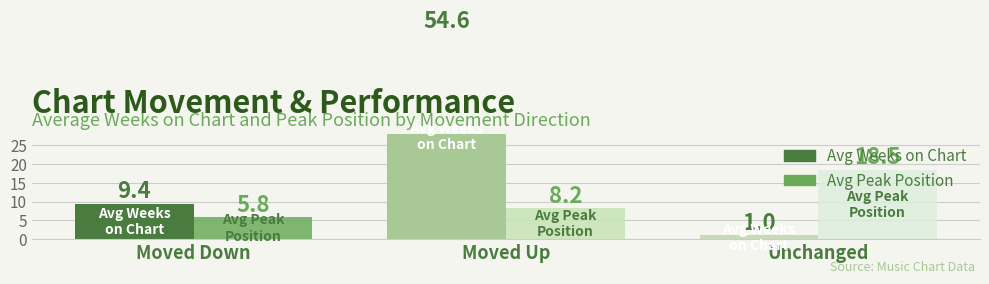

What is the spread (max minus min) of values at Moved Up?

46.4